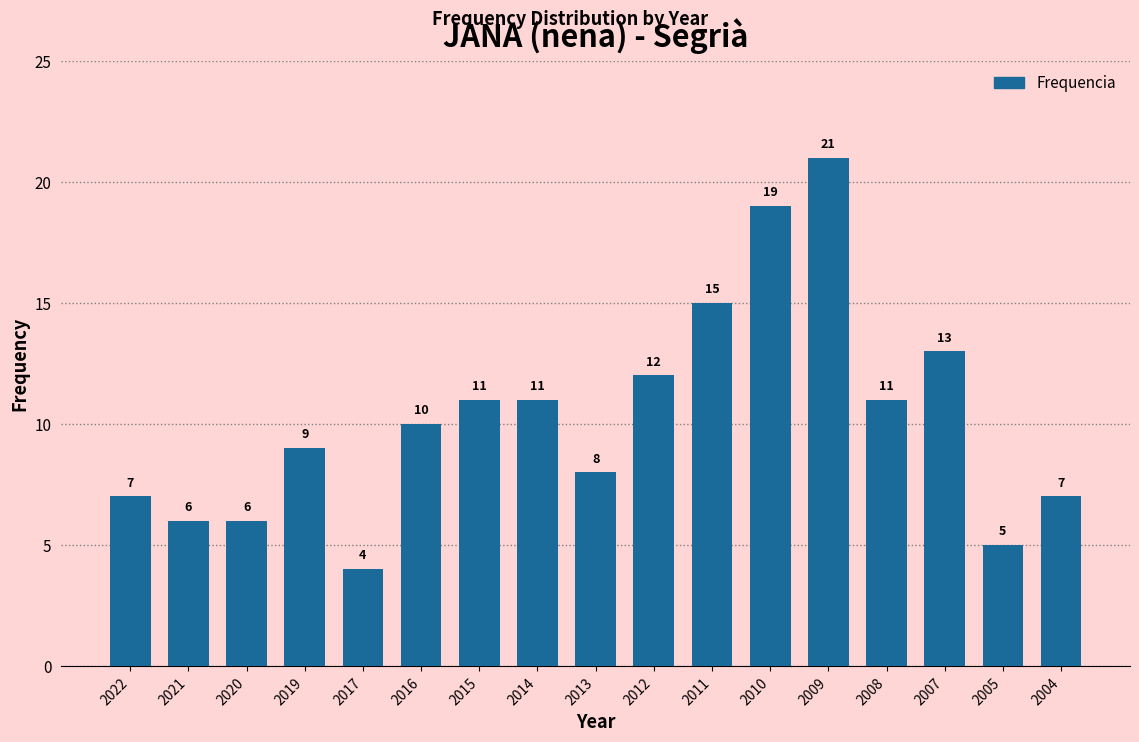

Reading left to right, list all the values displayed in this chart.

7	6	6	9	4	10	11	11	8	12	15	19	21	11	13	5	7